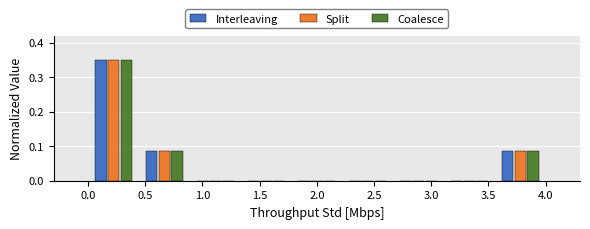

In the Coalesce series, which range on the x-axis has the tallest bar?

0.00 to 0.45